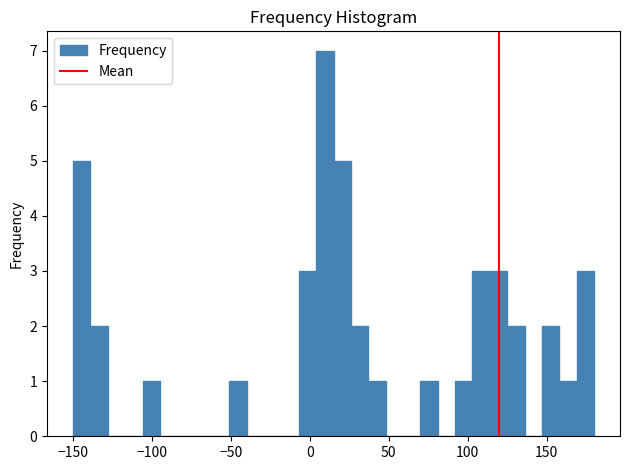

Around what value on the x-axis is the tallest bar? Give the approximate position of its centre, as read against the axis.

10